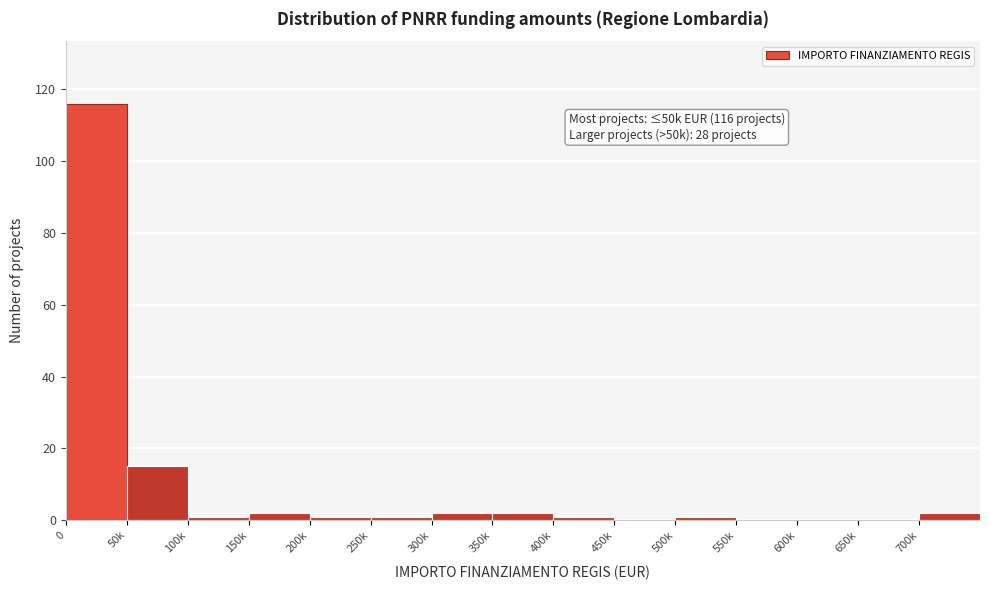

Reading left to right, extract all data points from this chart.

0=116	50k=15	100k=1	150k=2	200k=1	250k=1	300k=2	350k=2	400k=1	450k=0	500k=1	550k=0	600k=0	650k=0	700k=2